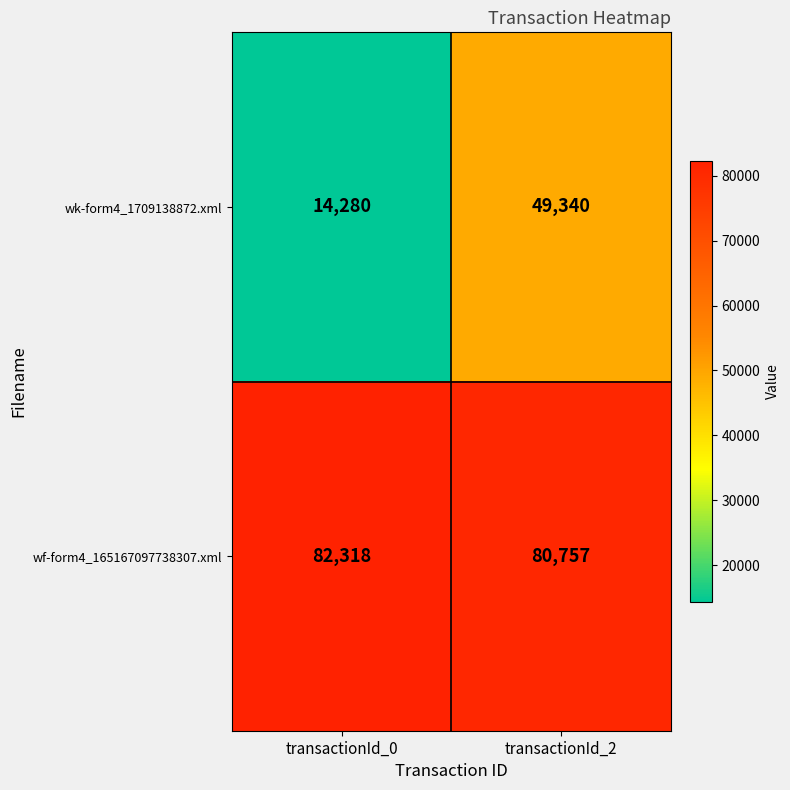

What is the sum of all wk-form4_1709138872.xml values?

63620